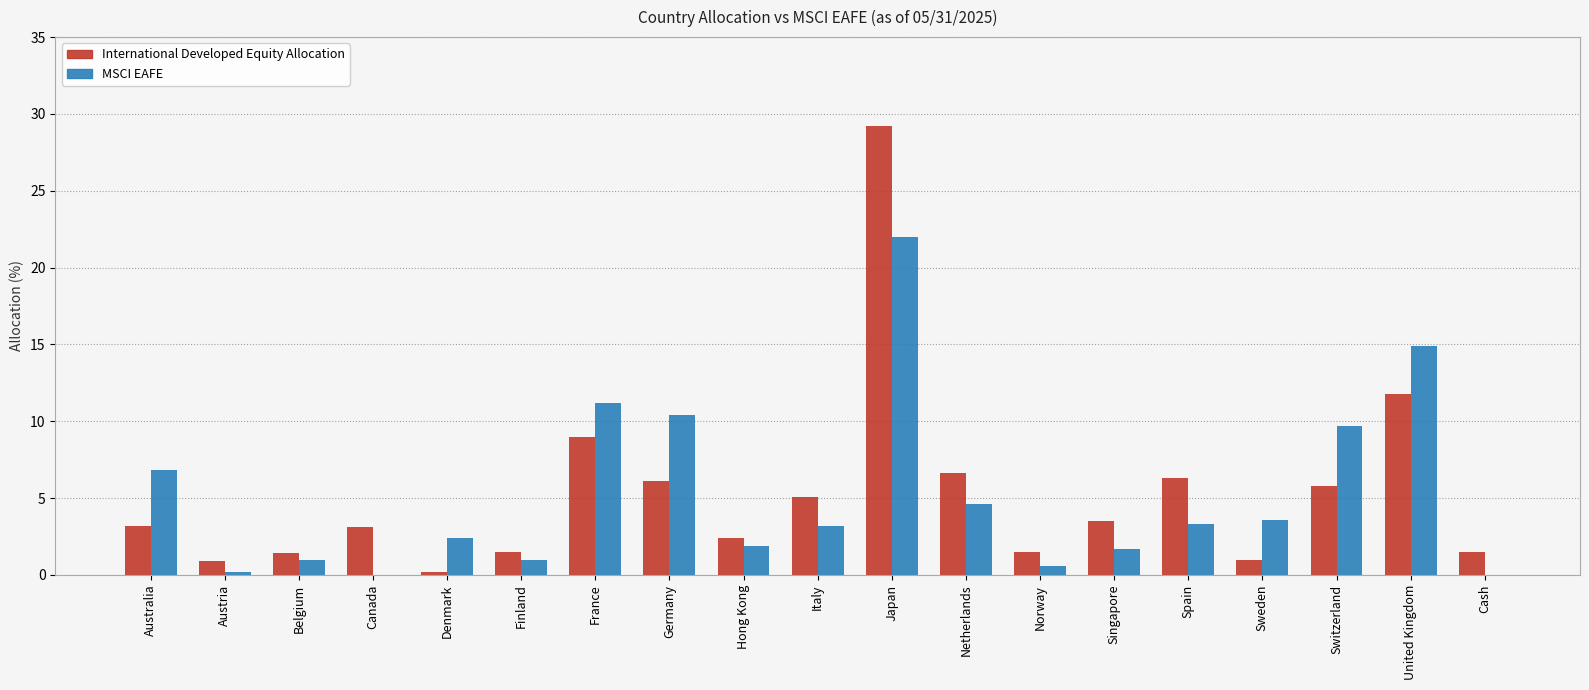

True or false: MSCI EAFE has a value of 0.0 at Canada.

True